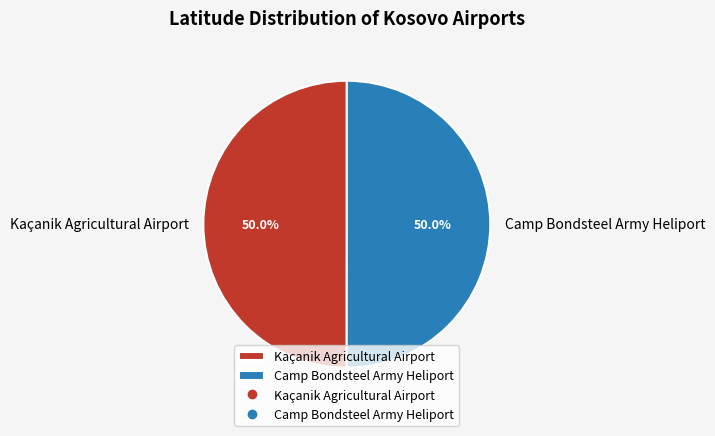

The Kaçanik Agricultural Airport slice represents 42% of the pie. True or false?

False